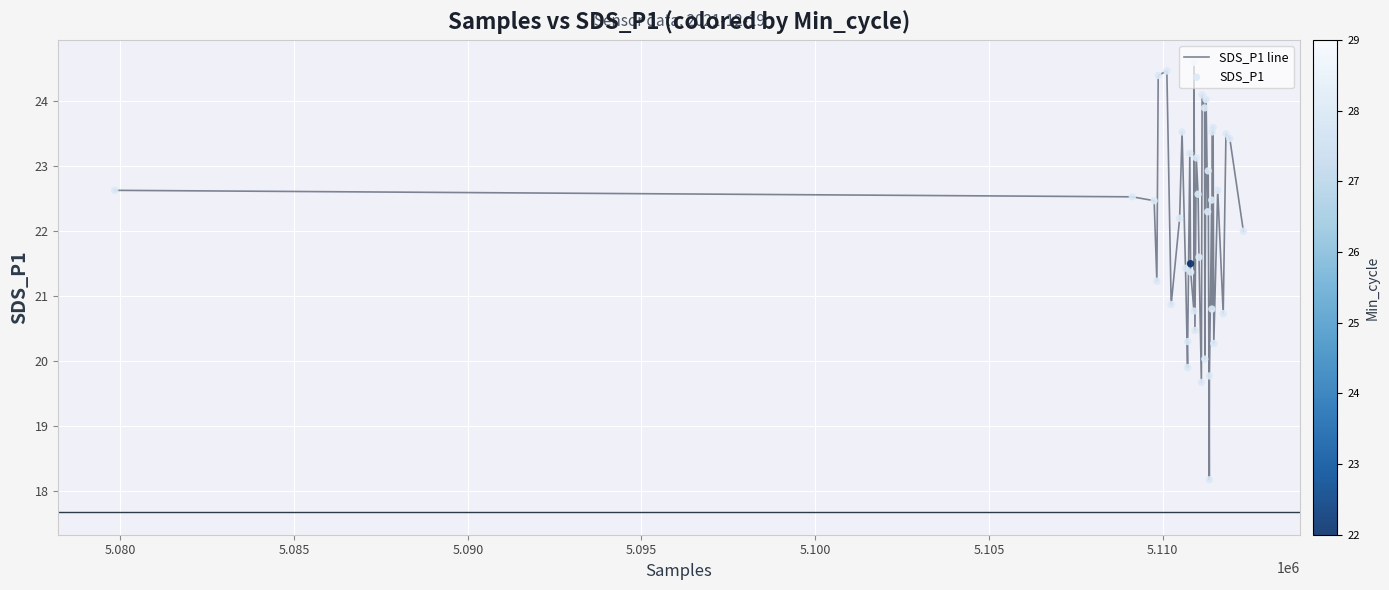

What is the greatest value displayed?

24.6